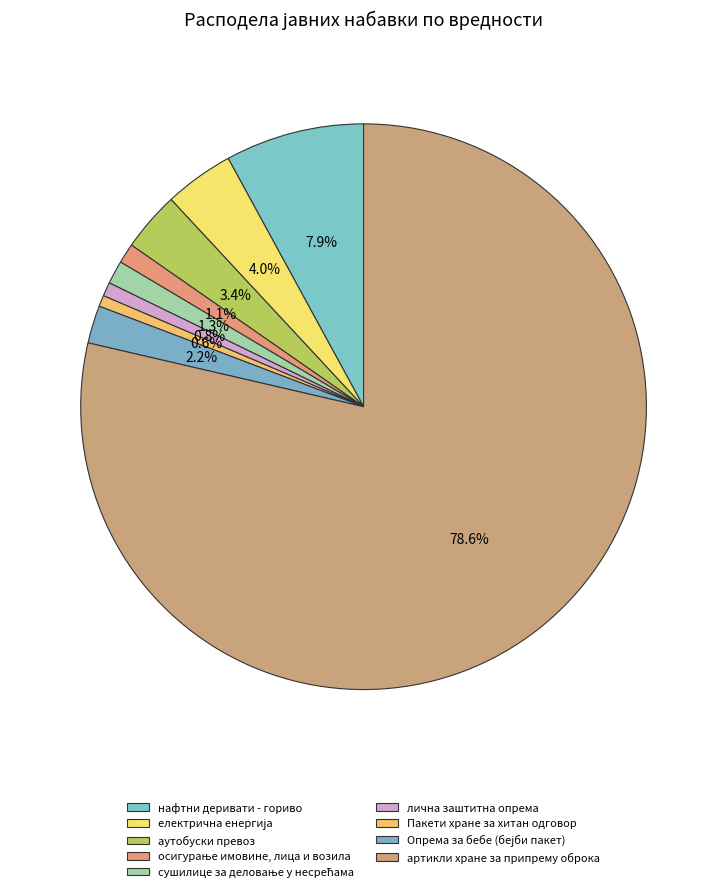

Does артикли хране за припрему оброка account for over 50% of the chart?

Yes